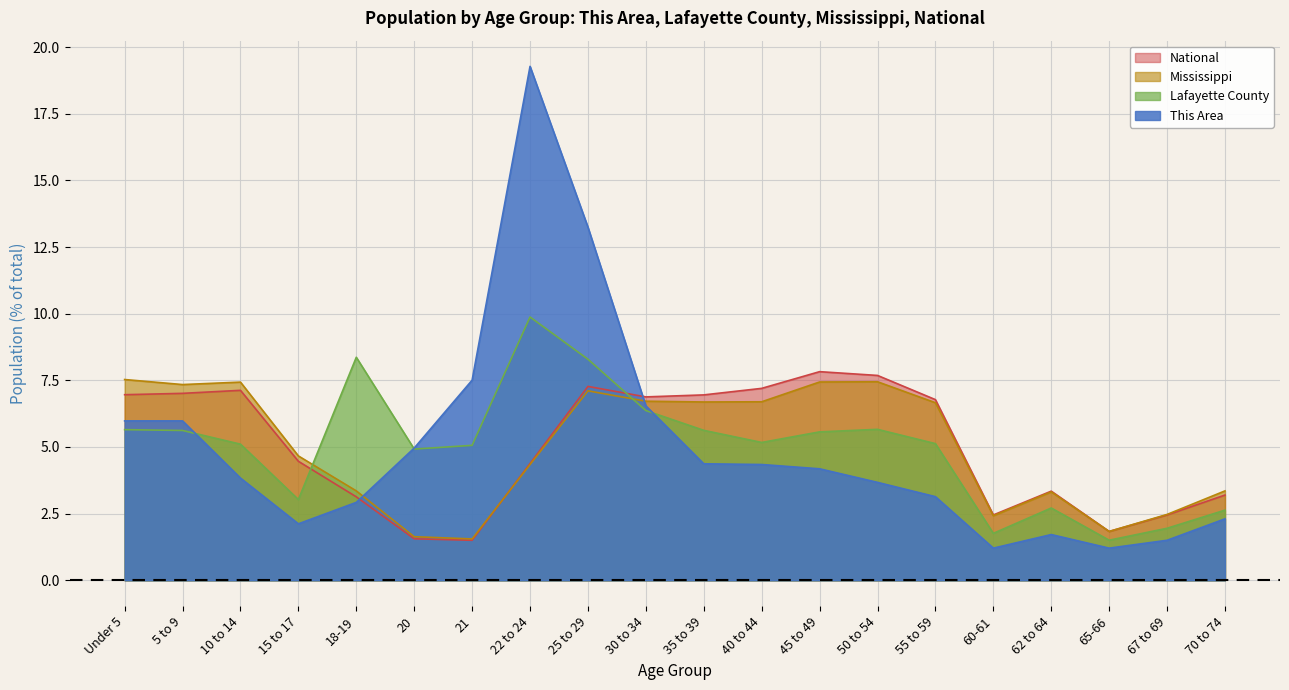

How many data points in This Area are above 4?

10